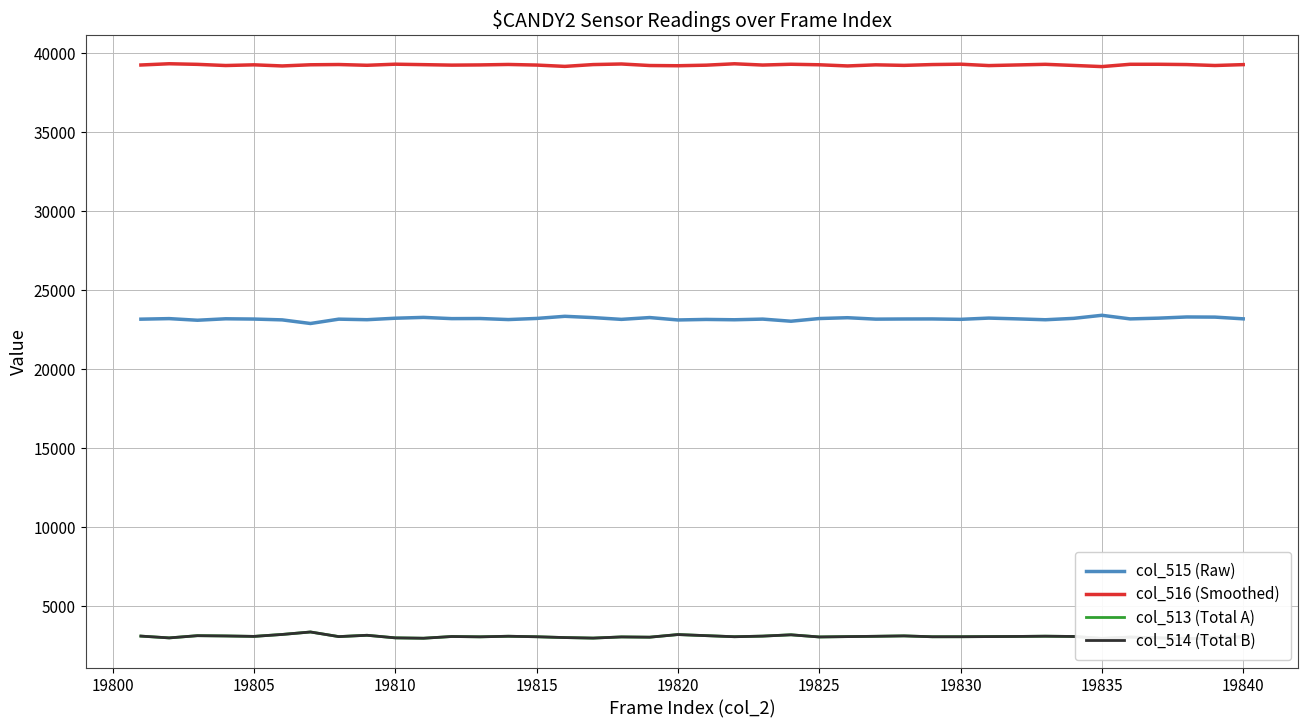

The col_515 (Raw) series shows 40286 at 19815. True or false?

False